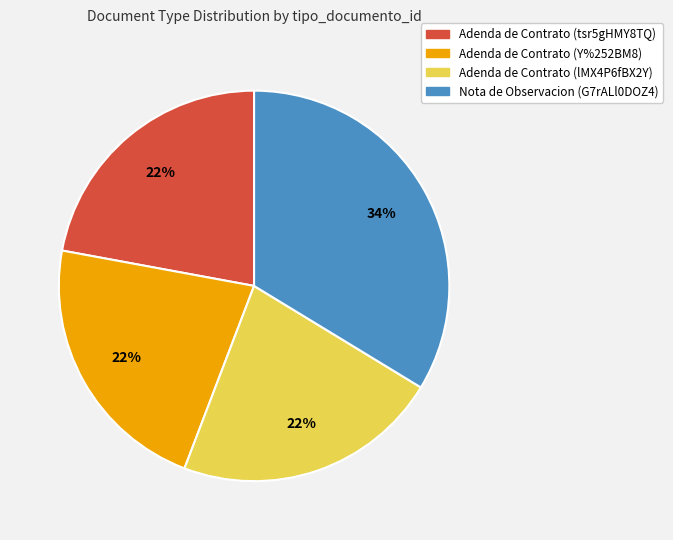

To the nearest percent, what portion does Adenda de Contrato (lMX4P6fBX2Y) represent?

22%